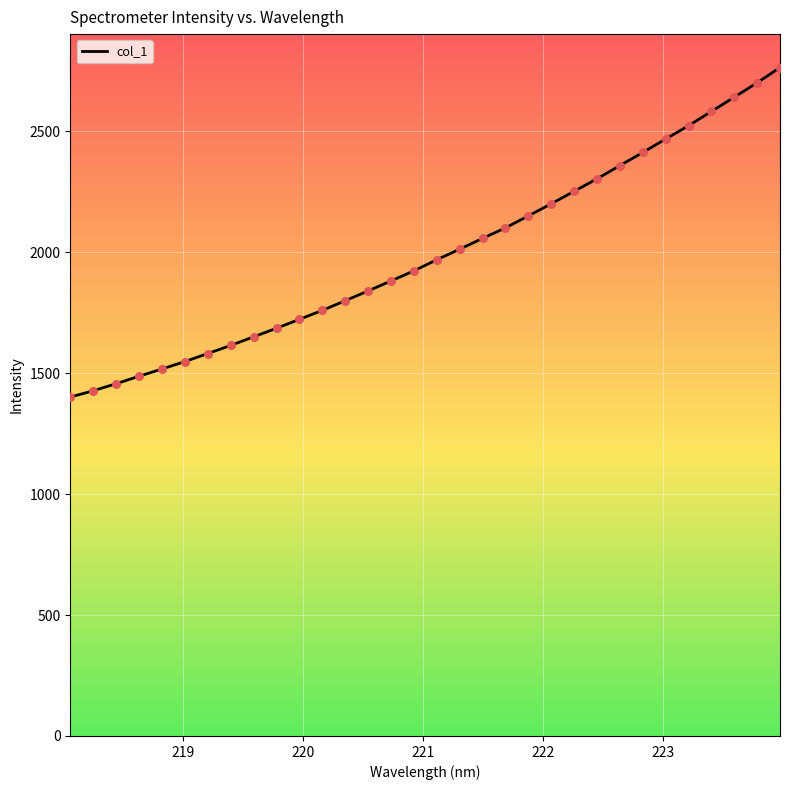

What is the smallest value displayed?

1401.0